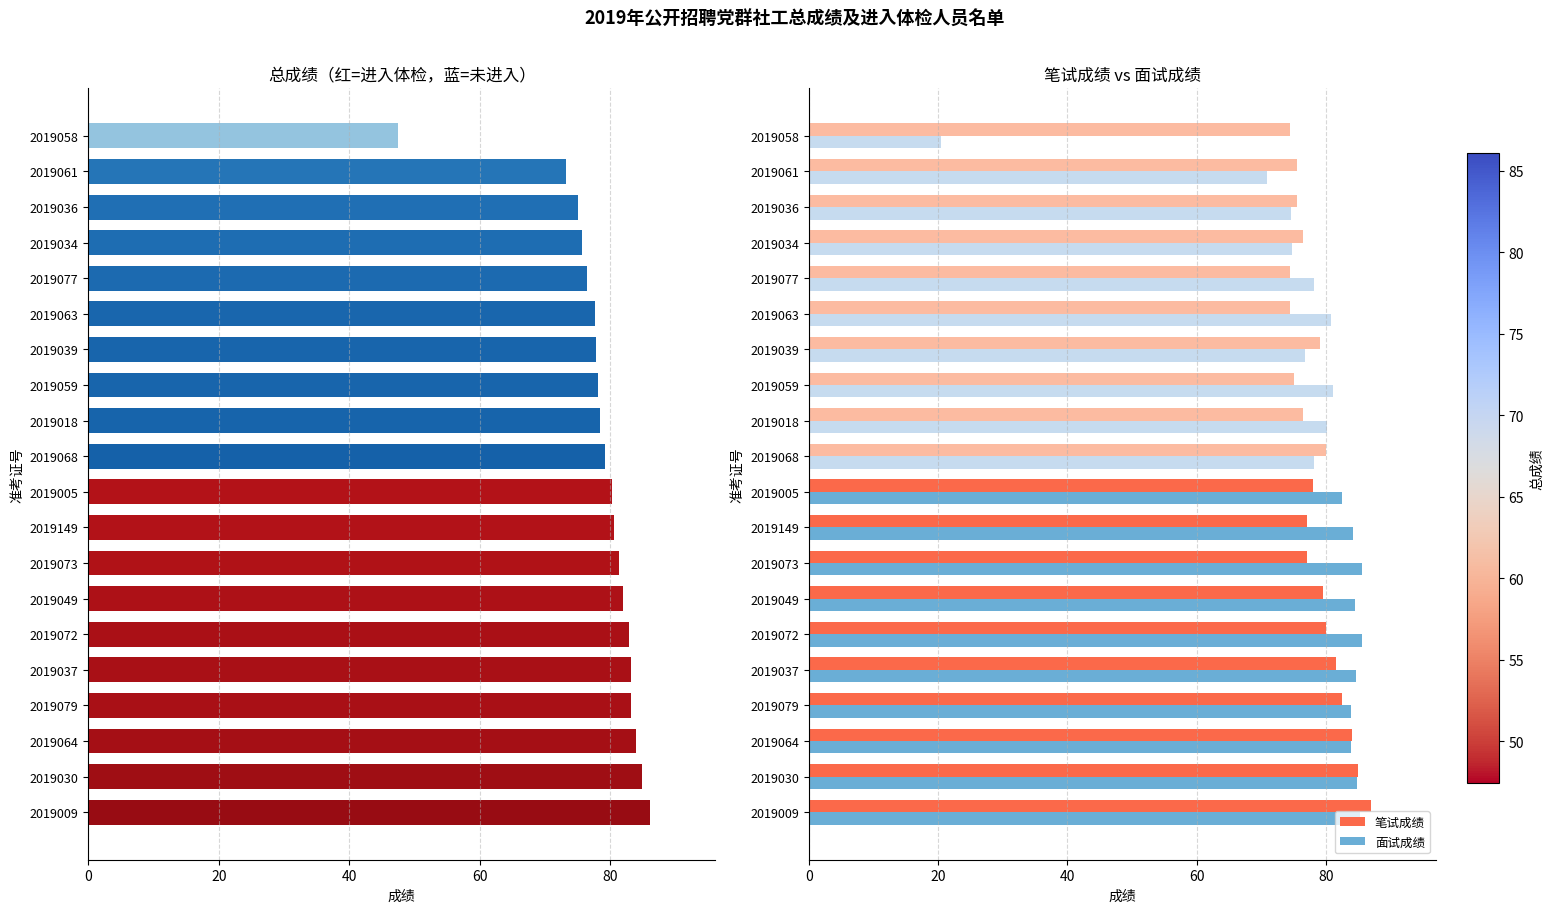

What is the average value of the 笔试成绩 series?

78.7